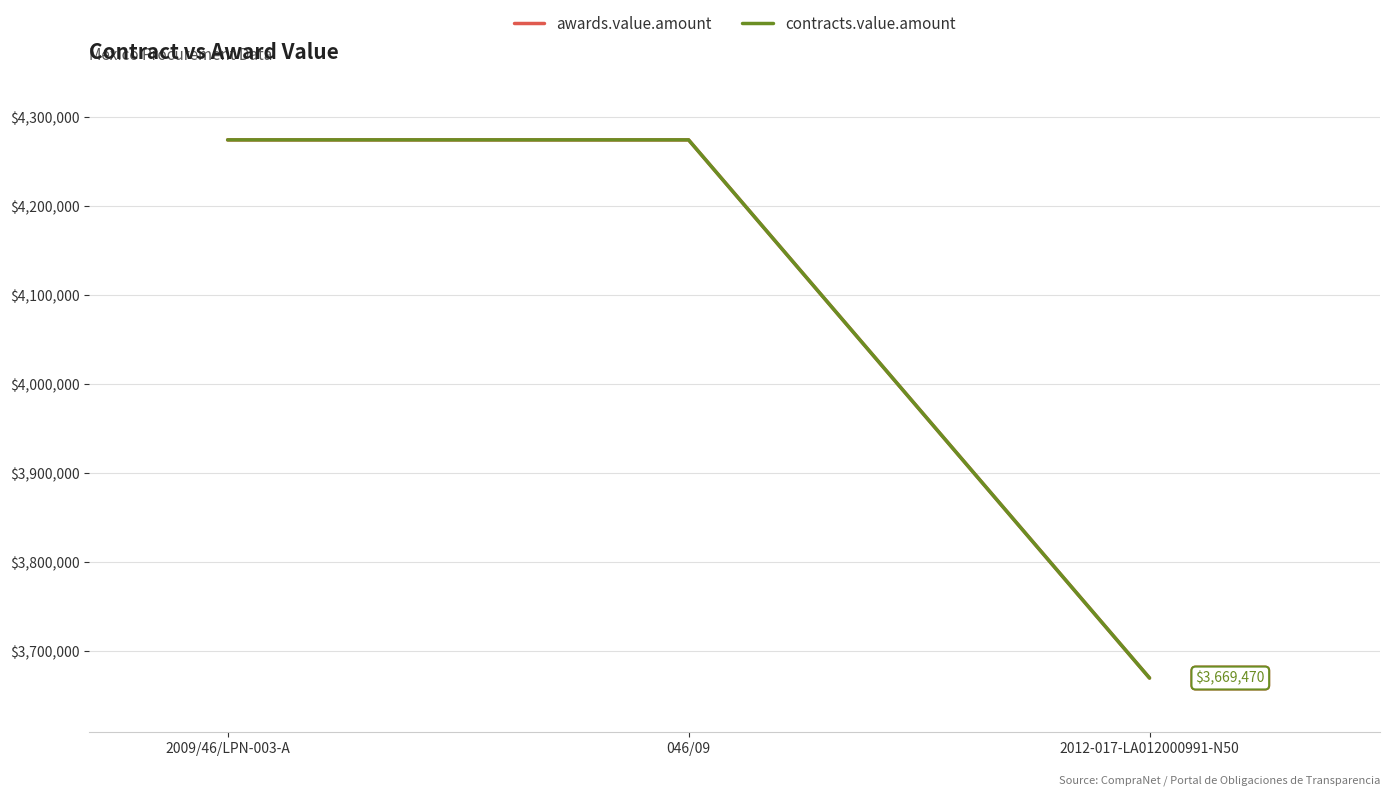

At how many categories does at least one series exceed 3832802?

2